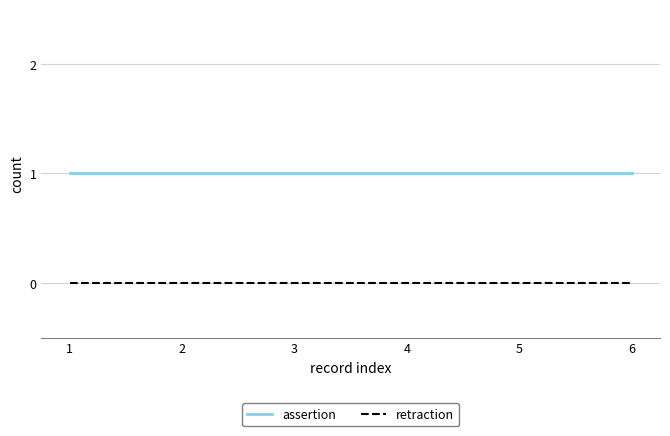

True or false: retraction and assertion cross at least once.

False